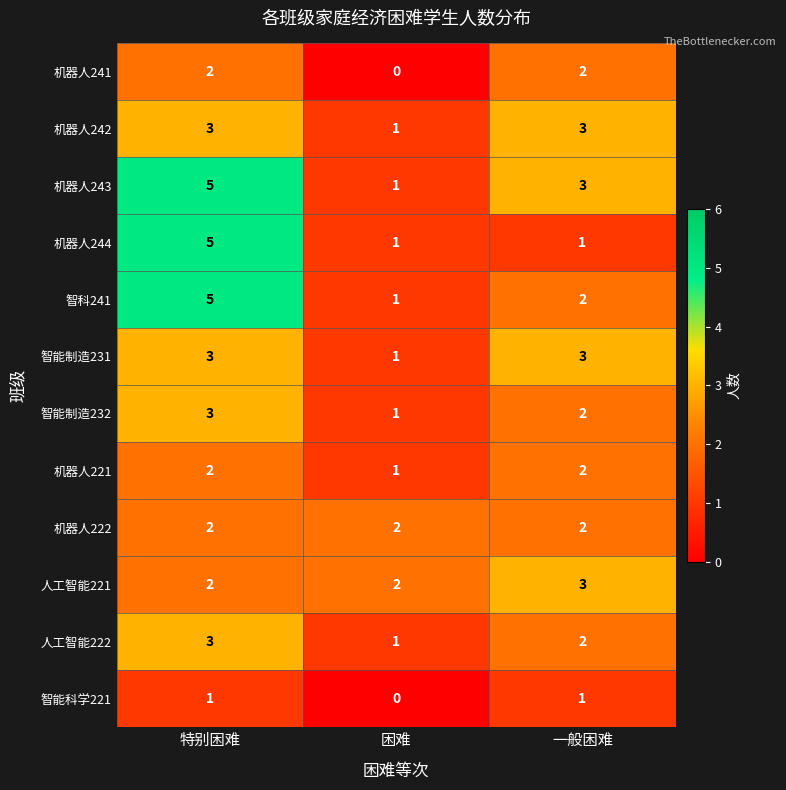

What is the highest value of the 智科241 series?

5